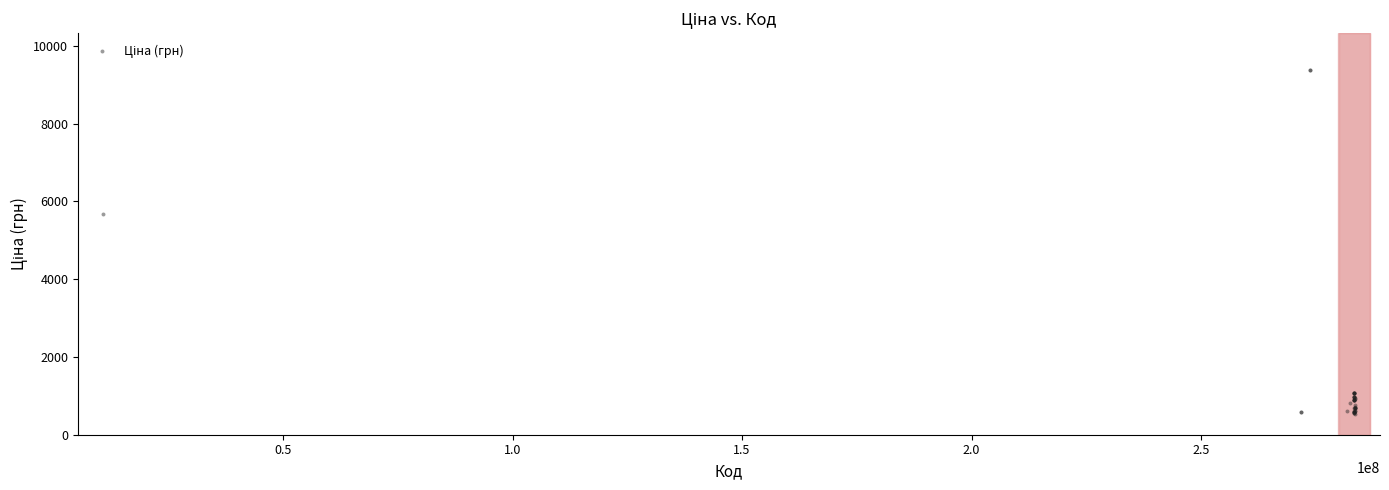

What Y value in the scatter plot is closest to 4957?

5673.8